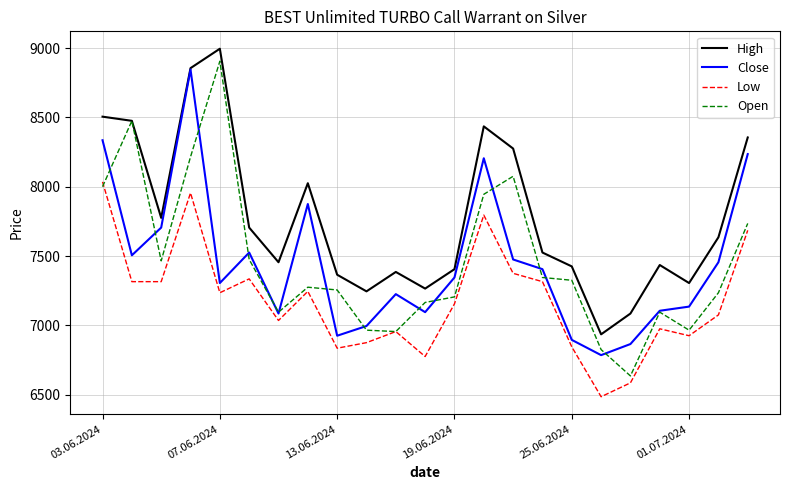

What are all the series names shown in the legend?

High, Close, Low, Open